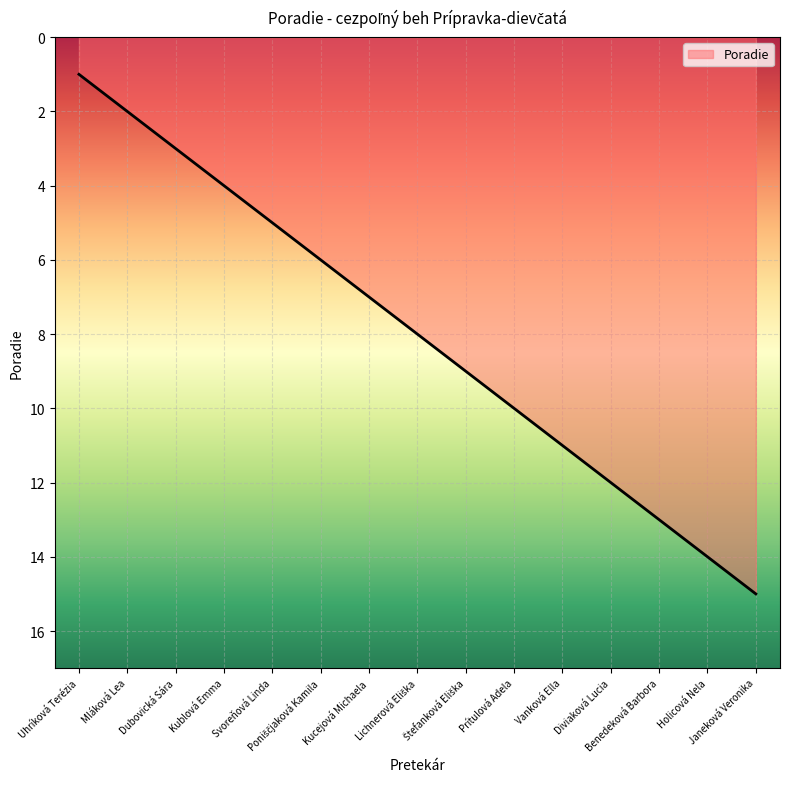

Reading left to right, transcribe all the data shown in this chart.

1	2	3	4	5	6	7	8	9	10	11	12	13	14	15